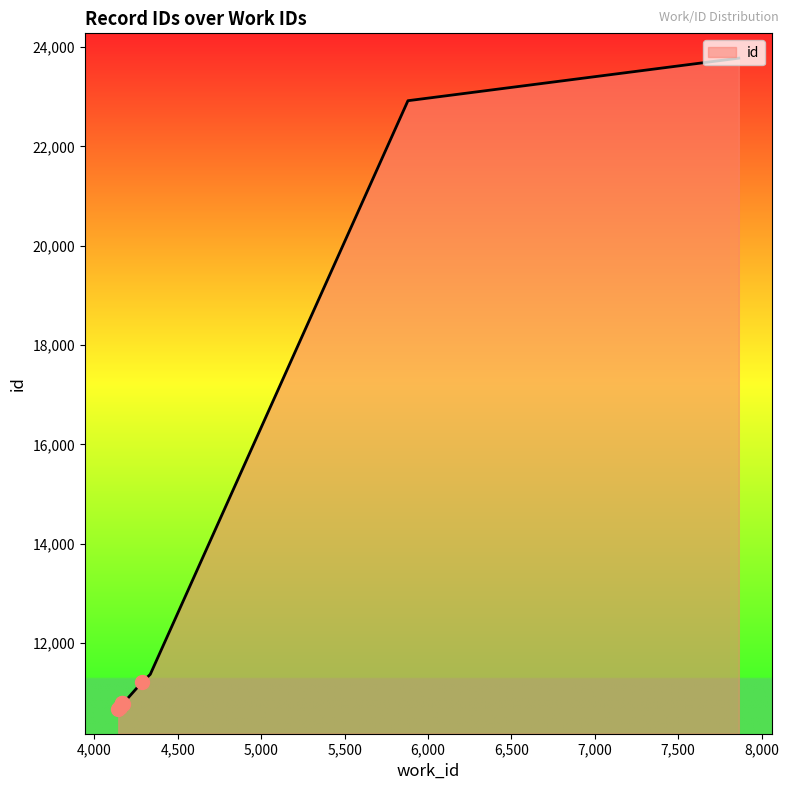

The value at 4171 is 5886. True or false?

False